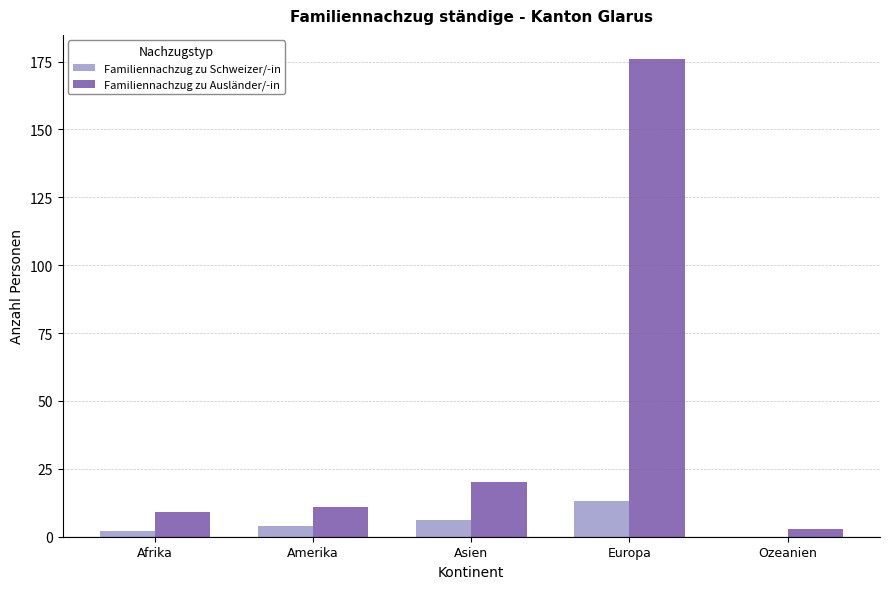

What is the total value across all series at Europa?

189